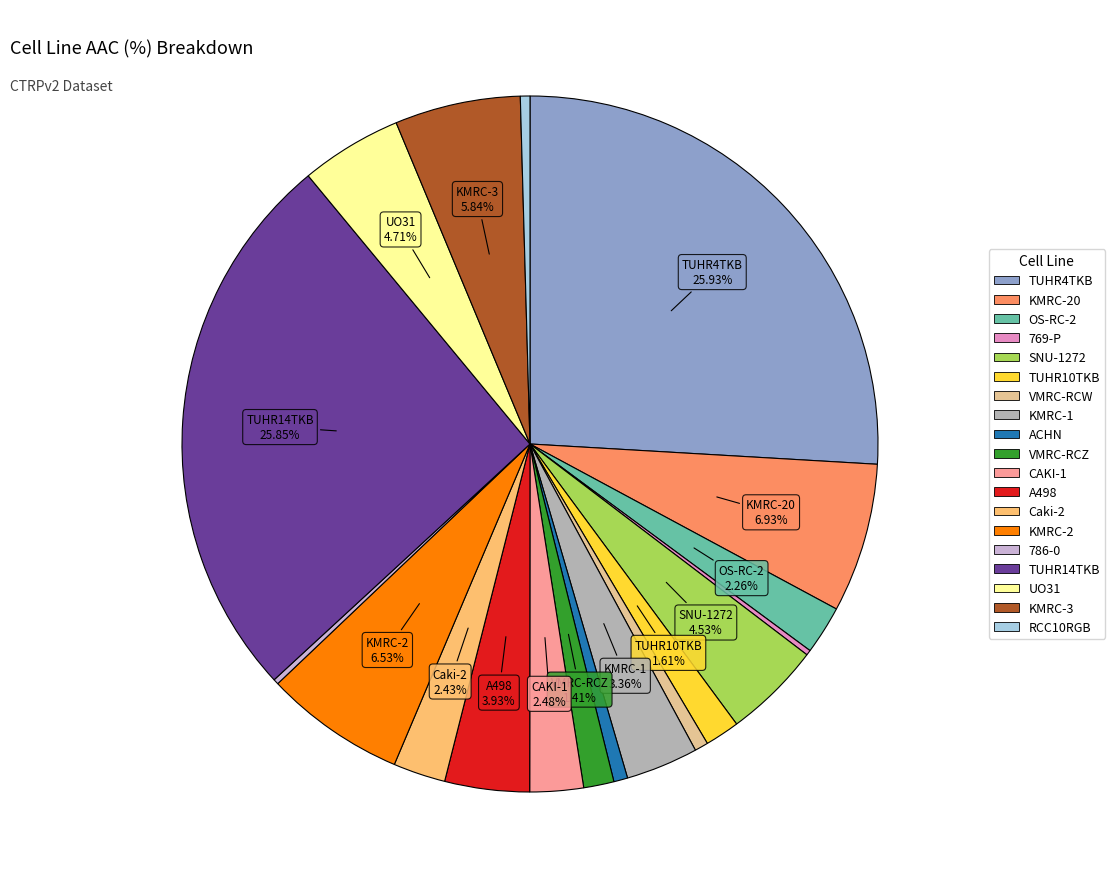

To the nearest percent, what is the average slice percentage?

5%